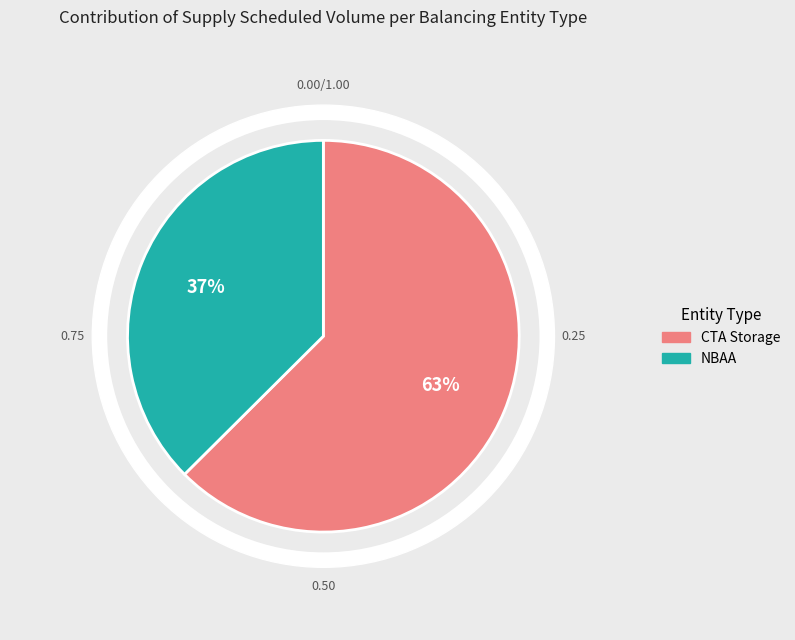

To the nearest percent, what is the combined percentage of NBAA and CTA Storage?

100%